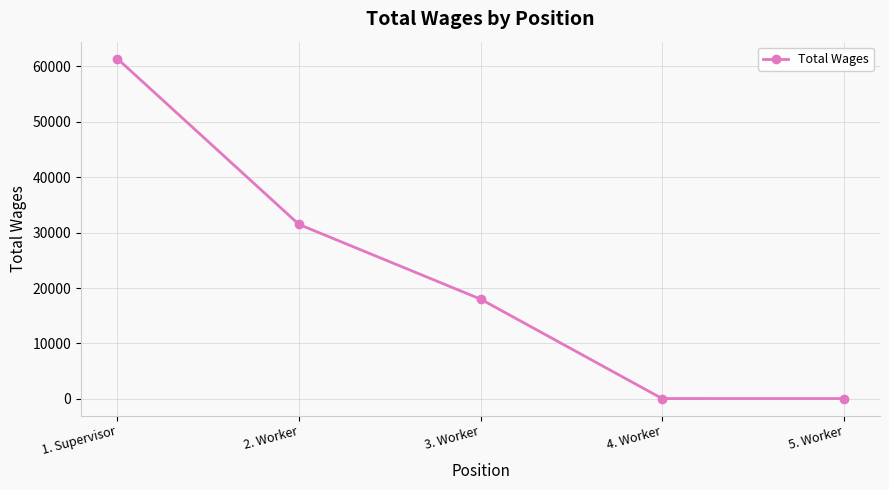

What is the greatest value displayed?

61336